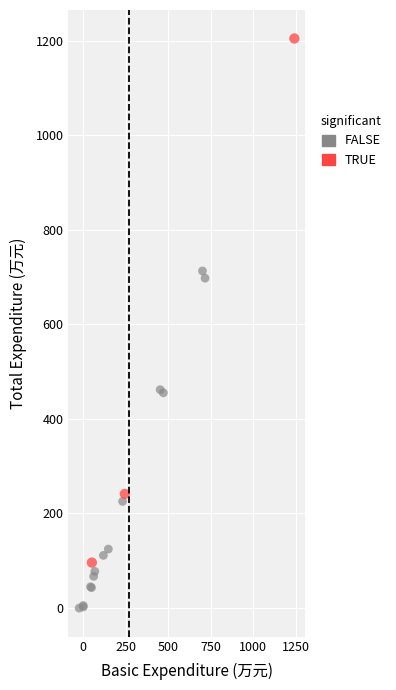

What are all the series names shown in the legend?

FALSE, TRUE